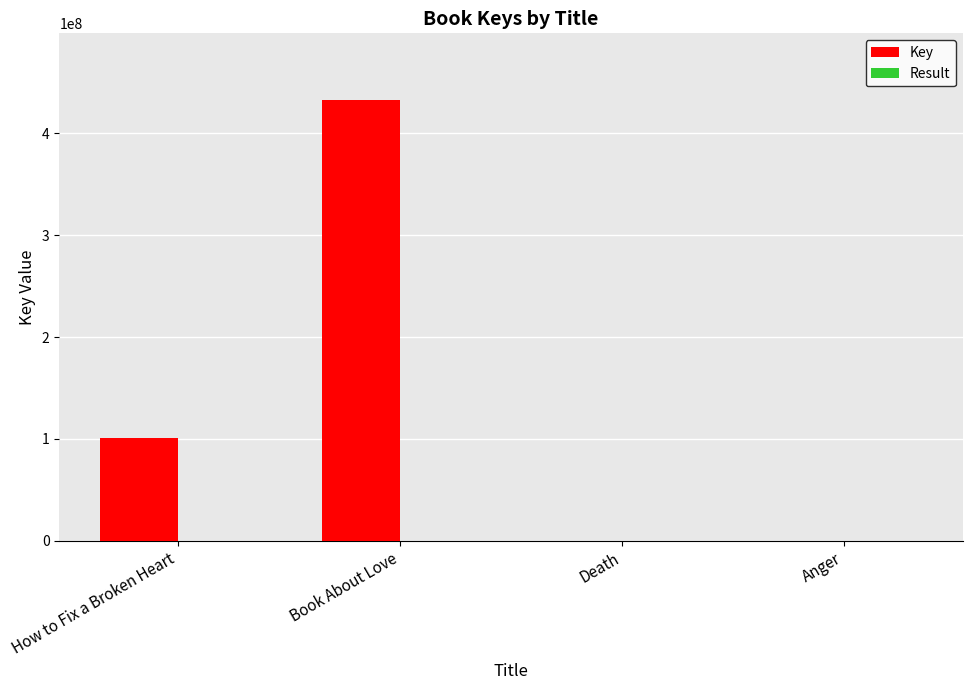

At which category is the sum across all series the highest?

Book About Love